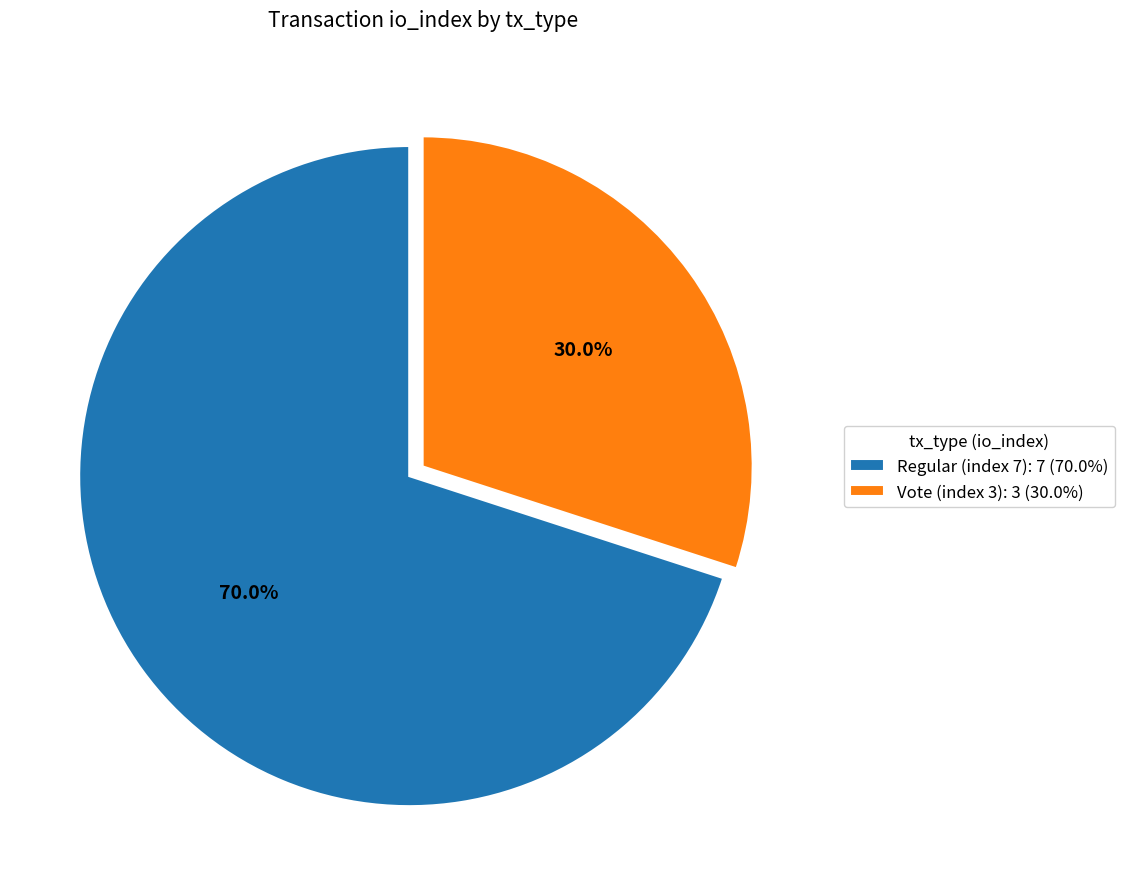

What is the largest slice in the pie chart?

Regular (index 7)